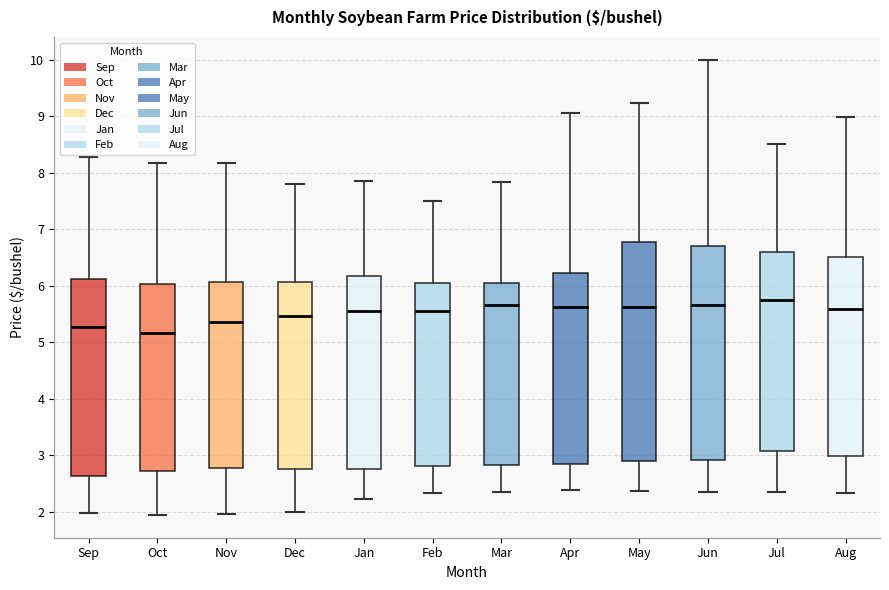

Reading left to right, read every box against the y-axis: the position of its median line, the range the box covers, and the ends of its whiskers. The values are not printed on the chart, so give them approximately, as read against the axis.

Sep: median 5.3, box 2.6 to 6.1, whiskers 2.0 to 8.3
Oct: median 5.2, box 2.7 to 6.0, whiskers 1.9 to 8.2
Nov: median 5.4, box 2.8 to 6.1, whiskers 2.0 to 8.2
Dec: median 5.5, box 2.8 to 6.1, whiskers 2.0 to 7.8
Jan: median 5.6, box 2.8 to 6.2, whiskers 2.2 to 7.9
Feb: median 5.5, box 2.8 to 6.0, whiskers 2.3 to 7.5
Mar: median 5.7, box 2.8 to 6.0, whiskers 2.3 to 7.8
Apr: median 5.6, box 2.8 to 6.2, whiskers 2.4 to 9.1
May: median 5.6, box 2.9 to 6.8, whiskers 2.4 to 9.2
Jun: median 5.7, box 2.9 to 6.7, whiskers 2.3 to 10.0
Jul: median 5.7, box 3.1 to 6.6, whiskers 2.3 to 8.5
Aug: median 5.6, box 3.0 to 6.5, whiskers 2.3 to 9.0